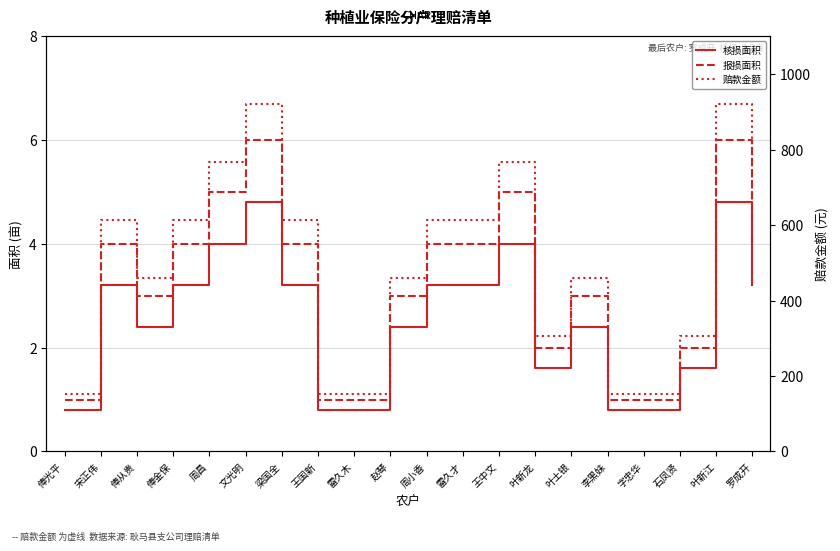

List the labels in order of 赔款金额 value, smallest first.

俸光平, 王国新, 雷久木, 李黑妹, 字忠华, 叶新龙, 石凤贤, 俸从贵, 赵琴, 叶土银, 宋正伟, 俸金保, 梁国全, 周小香, 雷久才, 罗成开, 周昌, 王中文, 文光明, 叶新江